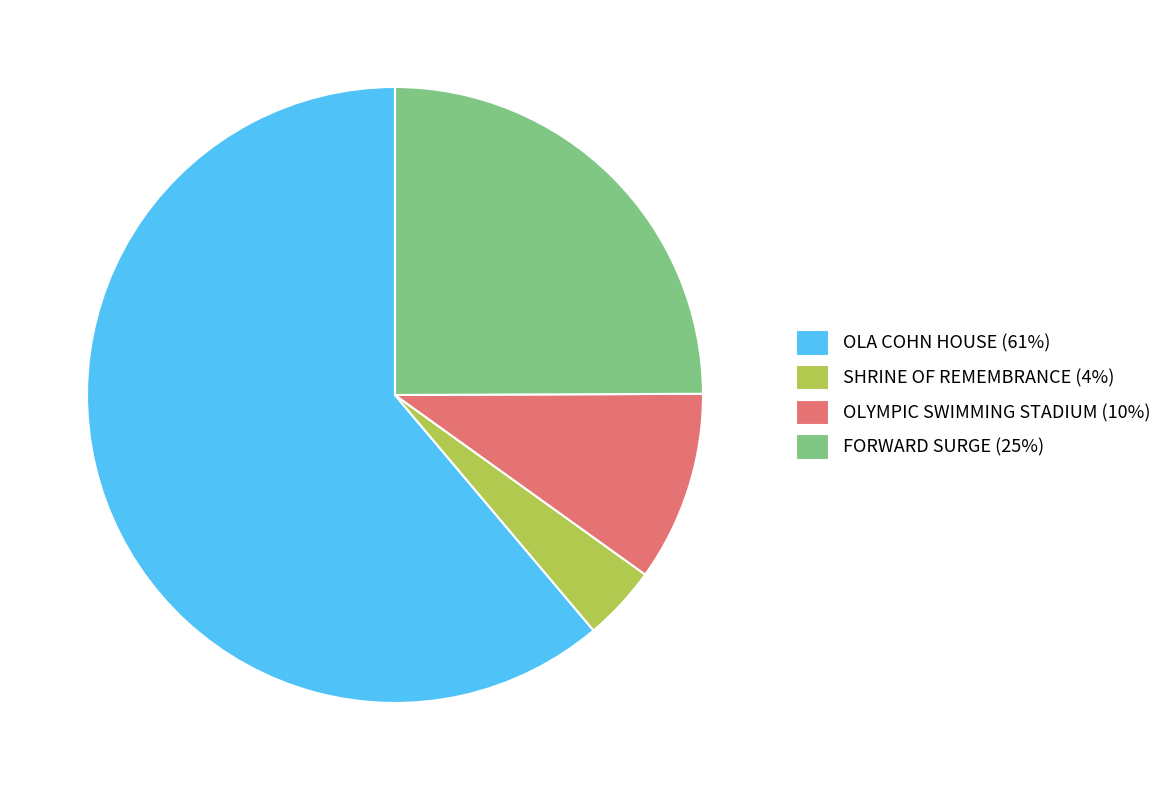

What is the smallest slice in the pie chart?

SHRINE OF REMEMBRANCE